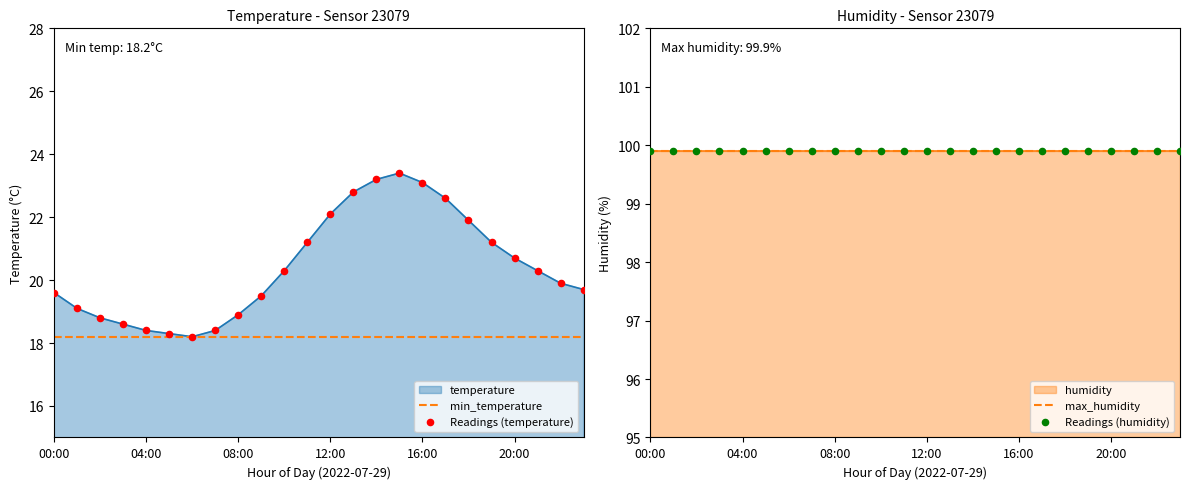

Which has a higher value, 16:00 or 17:00?

16:00